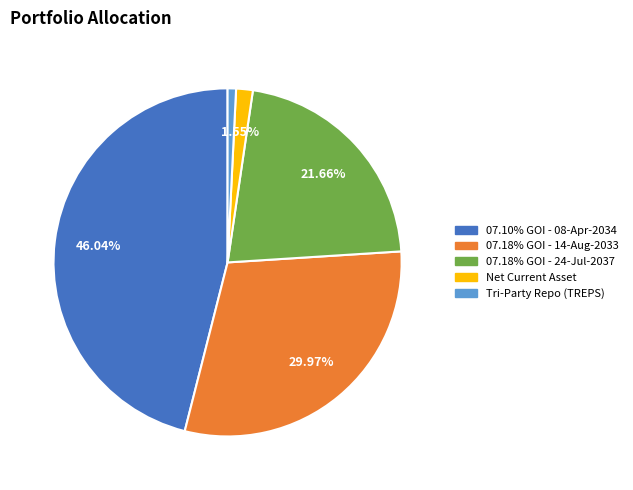

What is the ratio of the value at 07.18% GOI - 14-Aug-2033 to the value at 07.18% GOI - 24-Jul-2037?

1.4